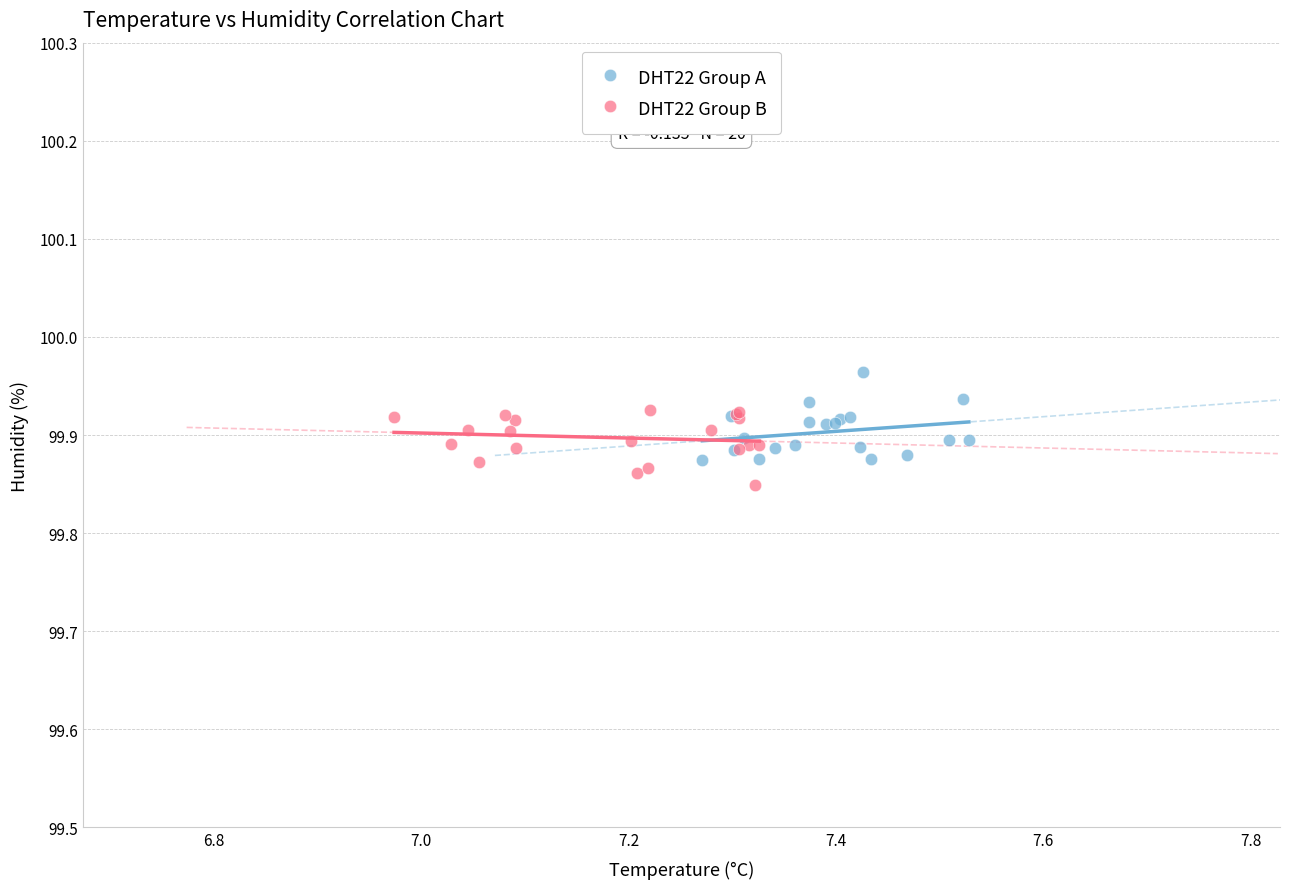

Which series contains the highest Y value?

DHT22 Group A